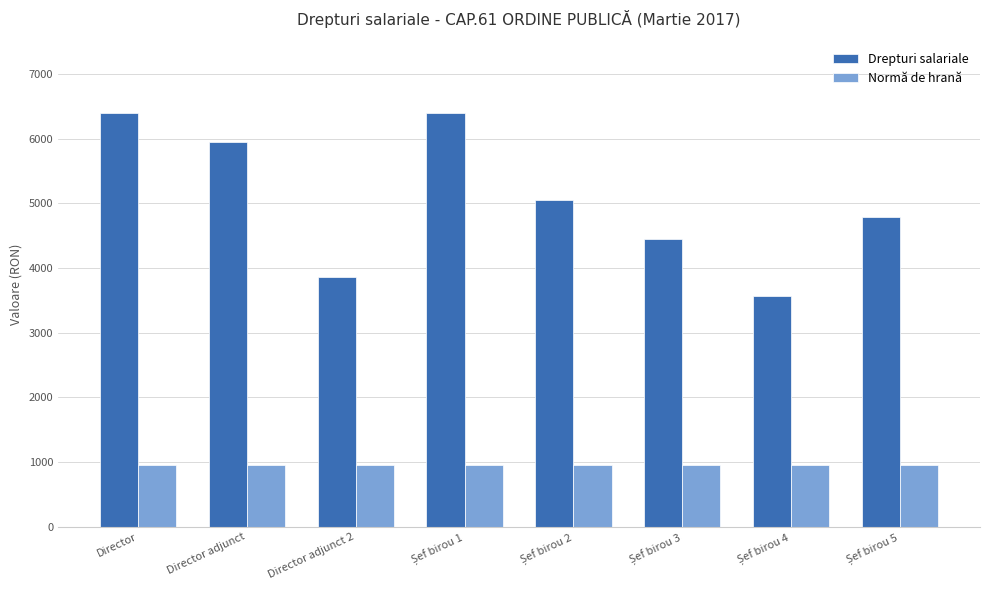

How many Drepturi salariale values are between 4447 and 6404?

6